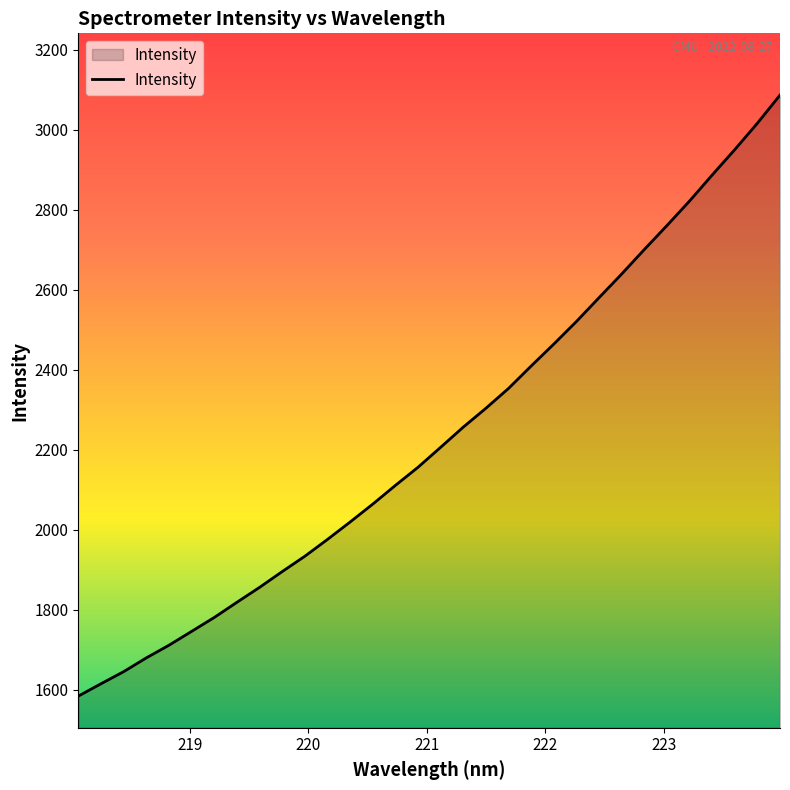

What is the difference between the maximum and minimum values?

1501.7